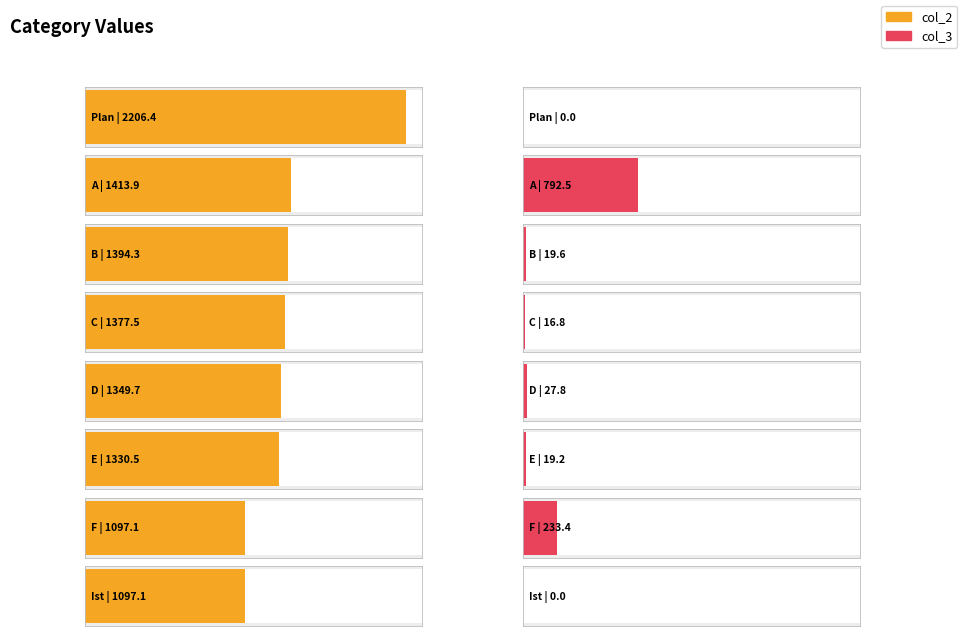

What is the label of the 3rd bar from the left?

B